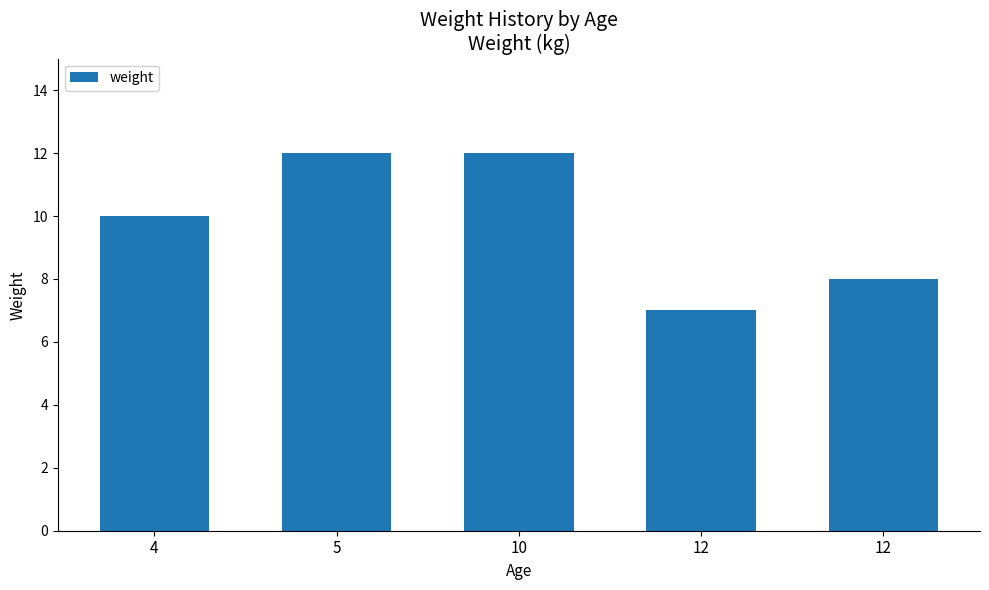

True or false: the data shows 12 at 5.

True